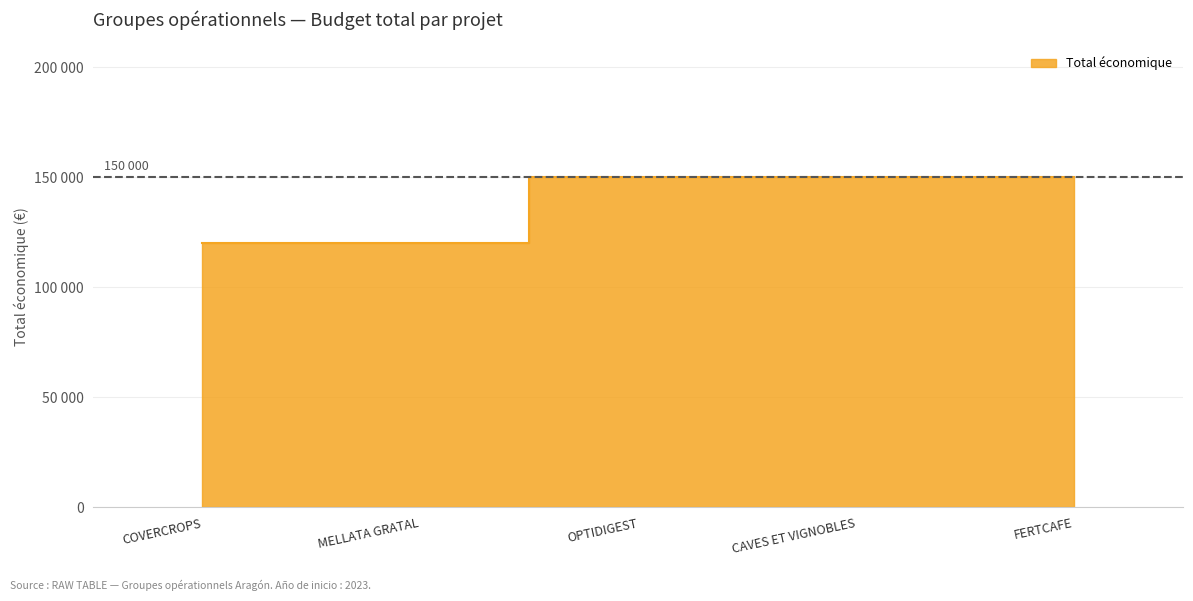

Which label corresponds to the smallest value in the chart?

COVERCROPS